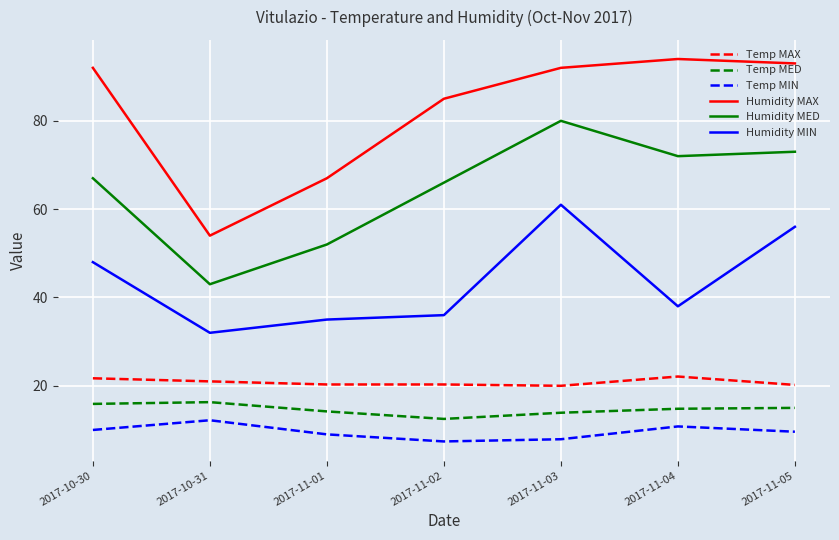

In Humidity MAX, how many points are higher than both neighbors (excluding endpoints)?

1